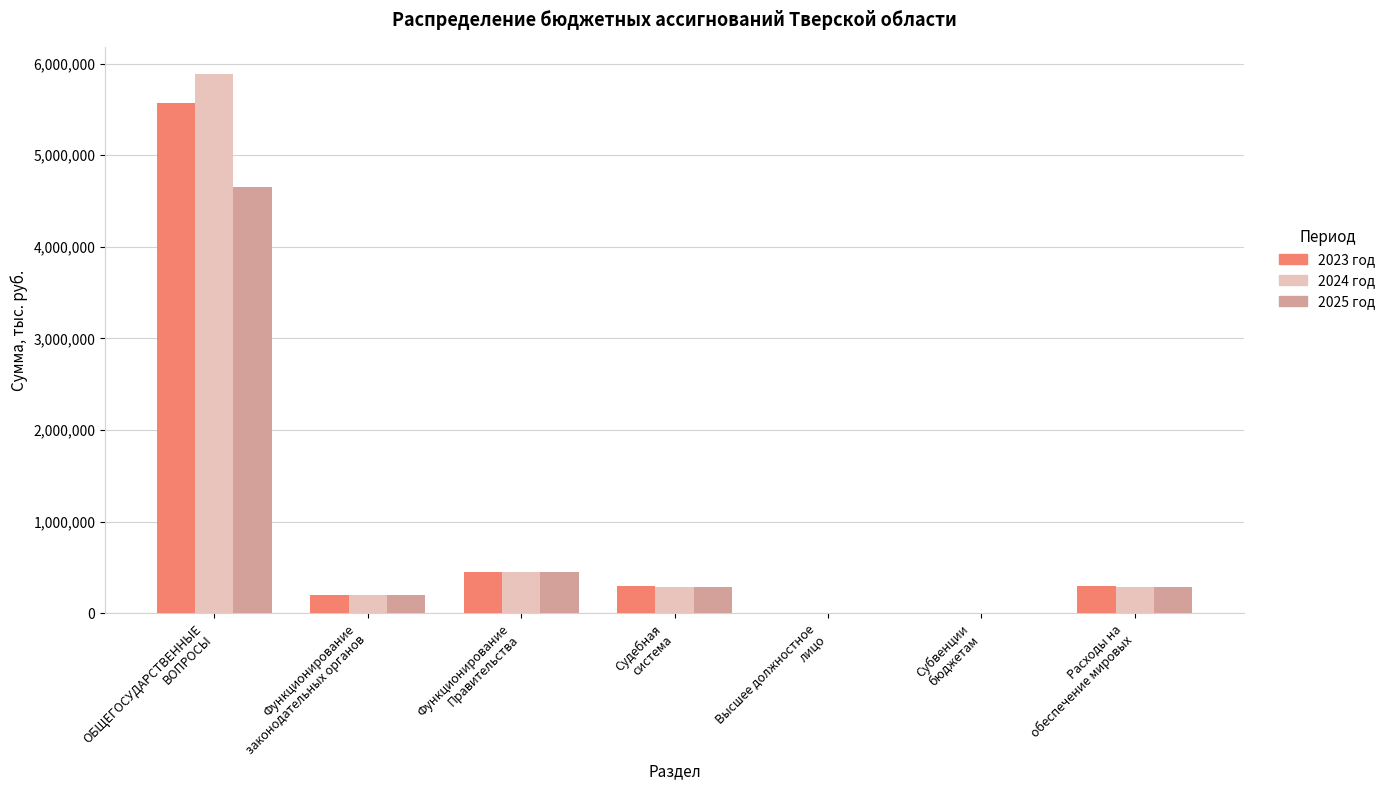

Count the number of data series in this chart.

3